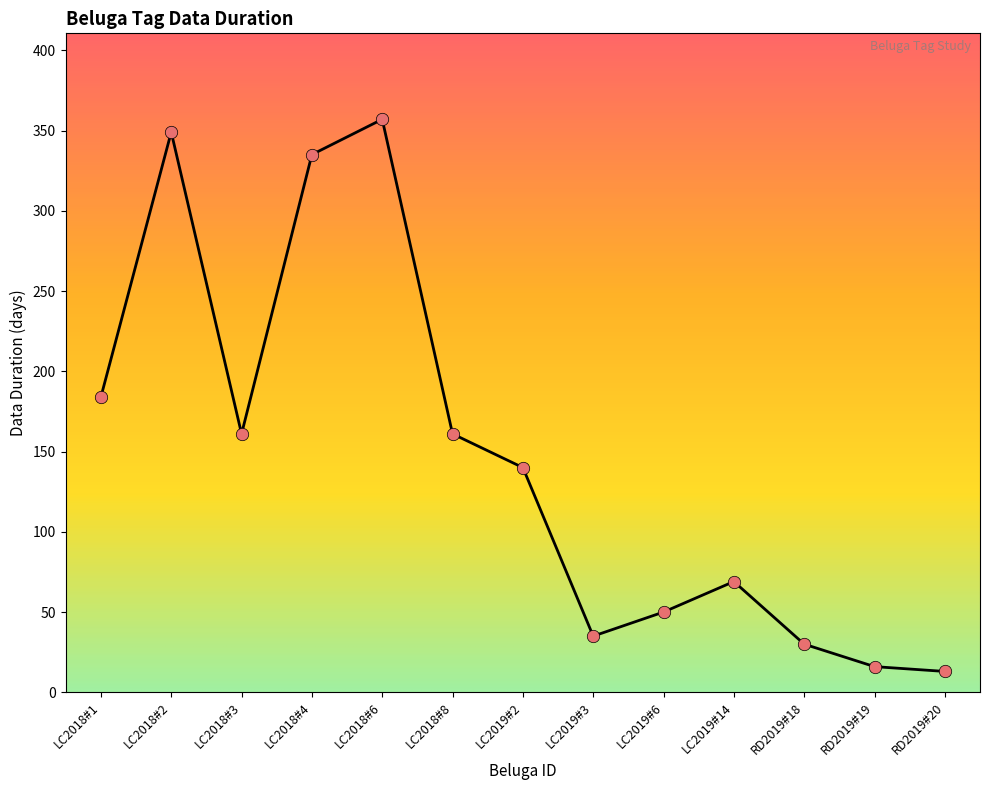

What is the ratio of the value at RD2019#18 to the value at LC2019#2?

0.2